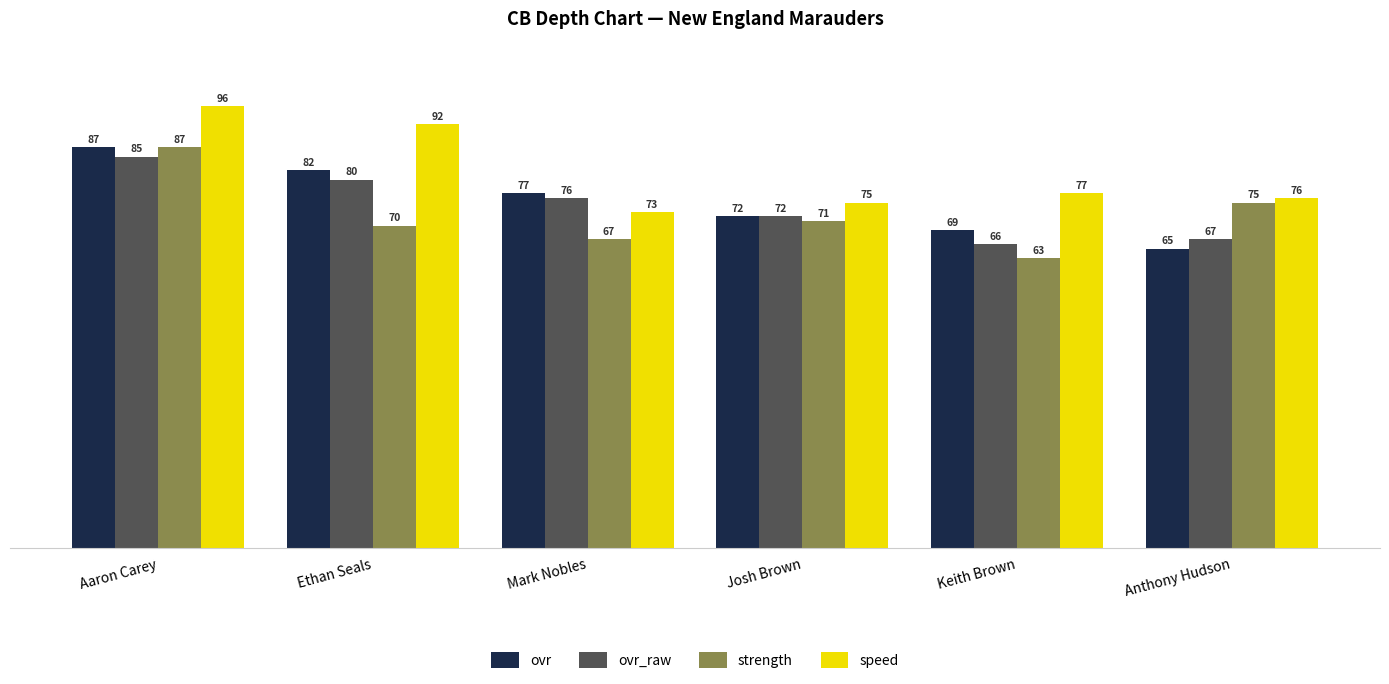

Rank the series at Anthony Hudson from highest to lowest value.

speed, strength, ovr_raw, ovr